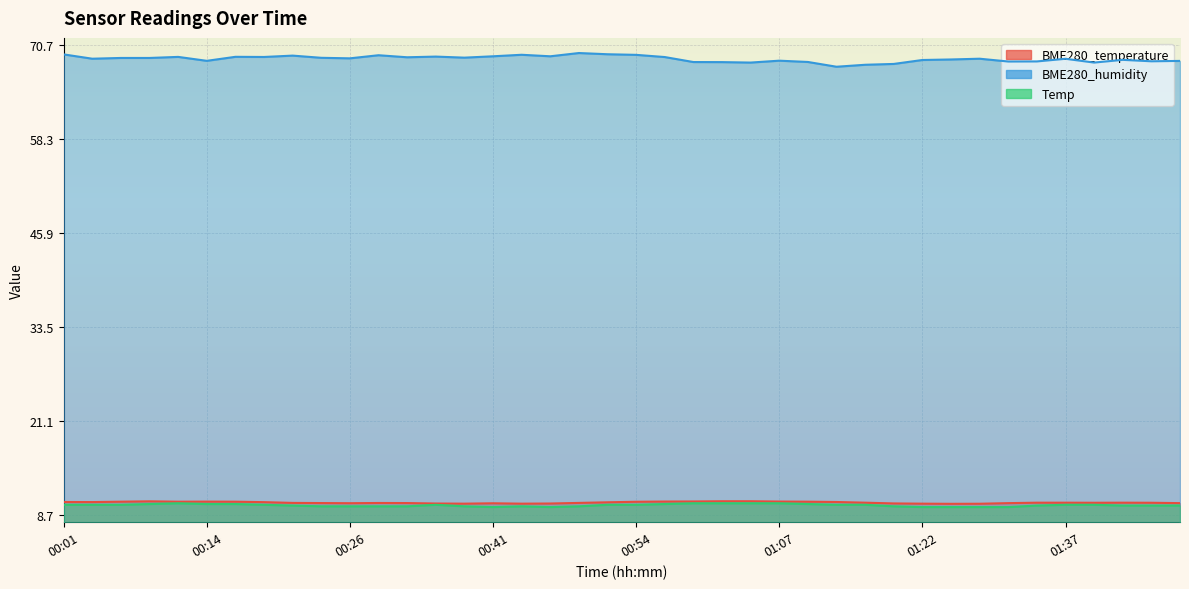

True or false: BME280_temperature and Temp intersect in this chart.

False